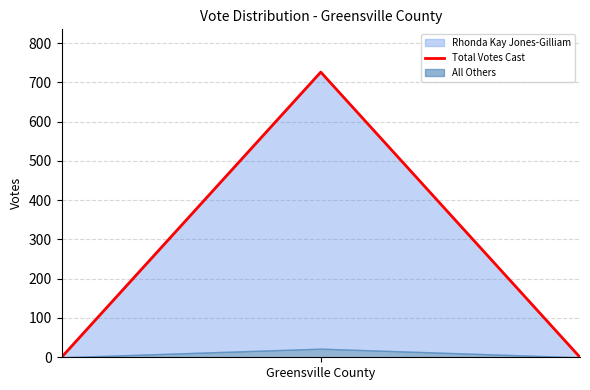

Count the values in the range 0 to 726.

3